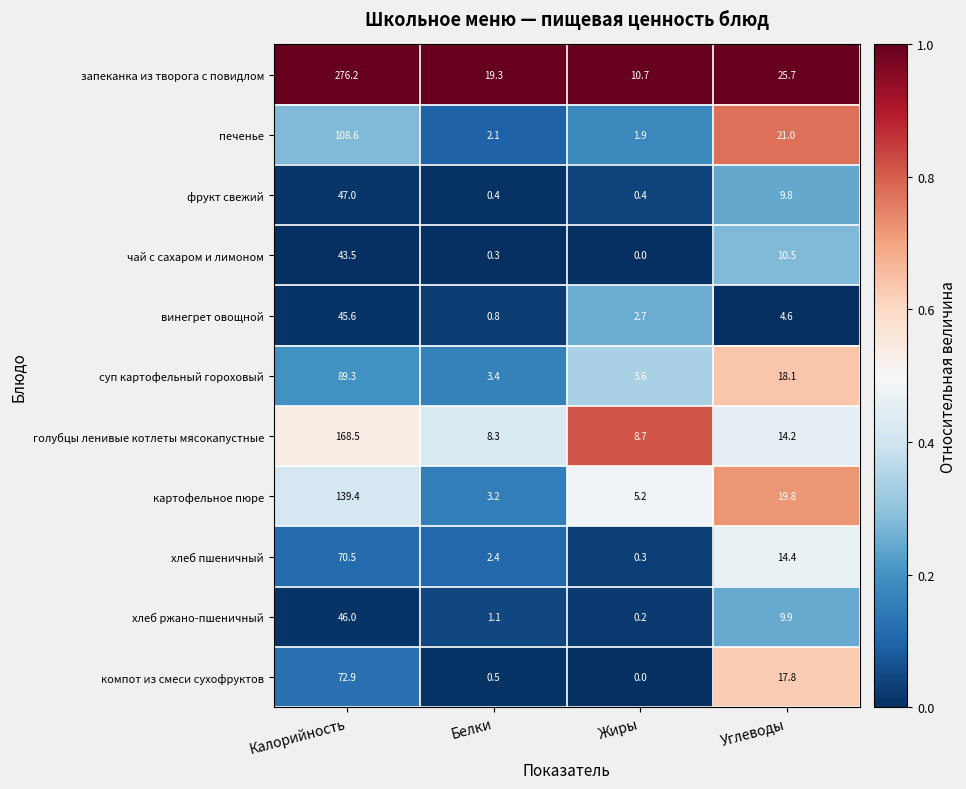

Where is чай с сахаром и лимоном nearest to the value 21?

Углеводы